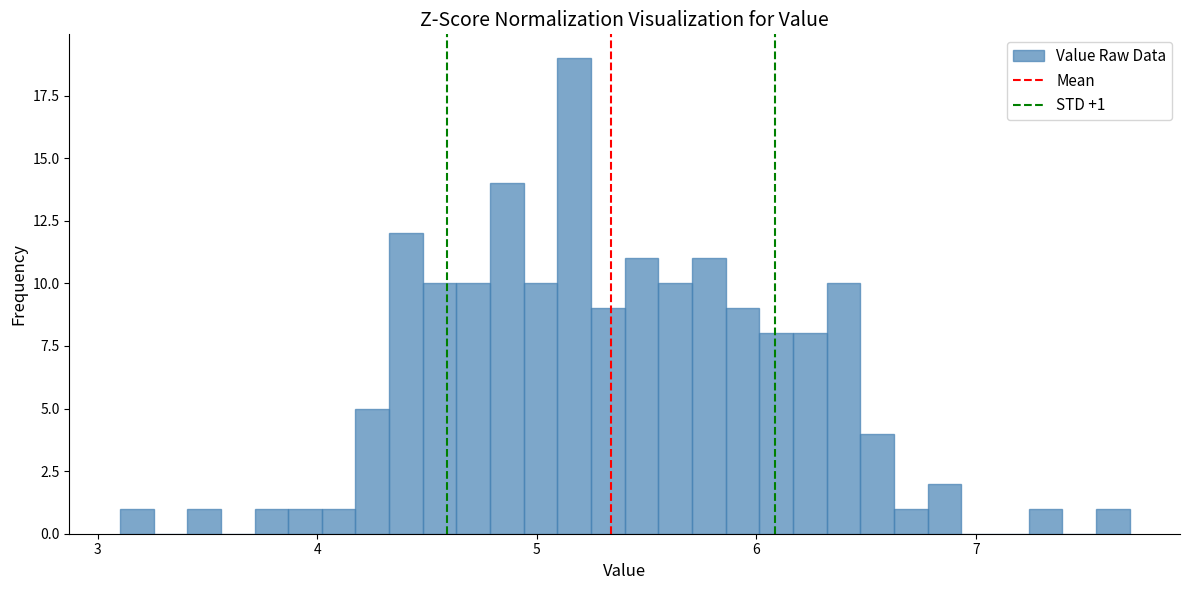

Around what value on the x-axis is the tallest bar? Give the approximate position of its centre, as read against the axis.

5.2